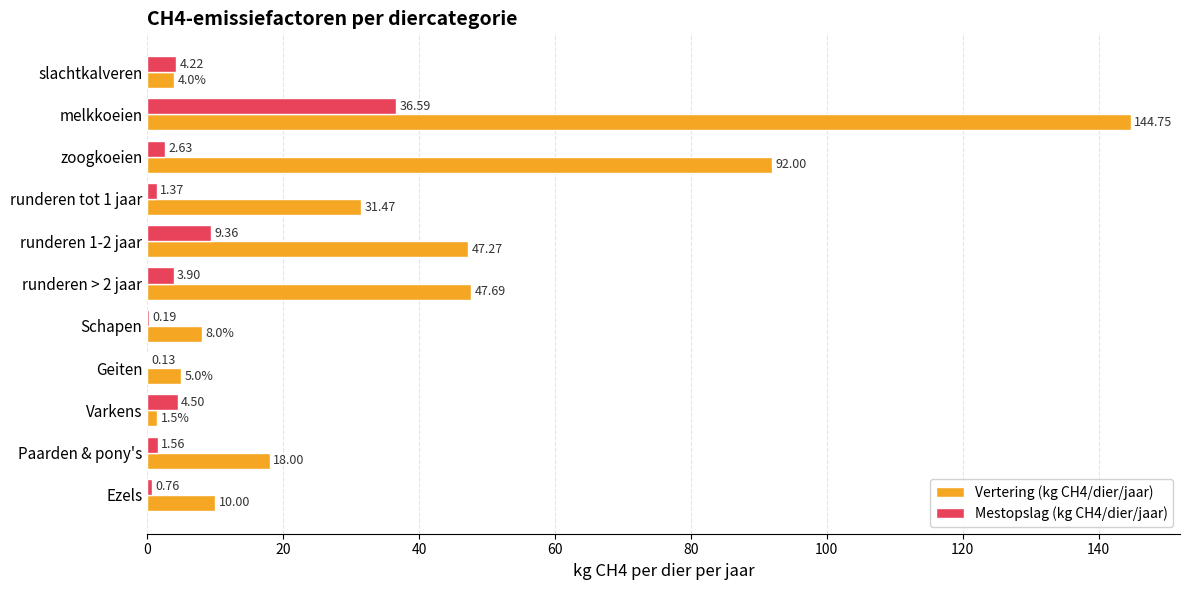

At which category is the sum across all series the highest?

melkkoeien